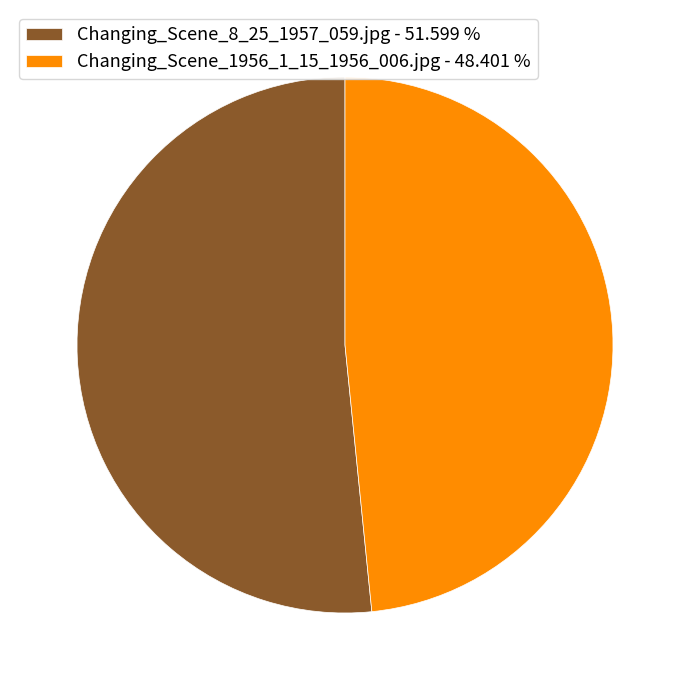

Combined, do Changing_Scene_1956_1_15_1956_006.jpg and Changing_Scene_8_25_1957_059.jpg account for over 50%?

Yes